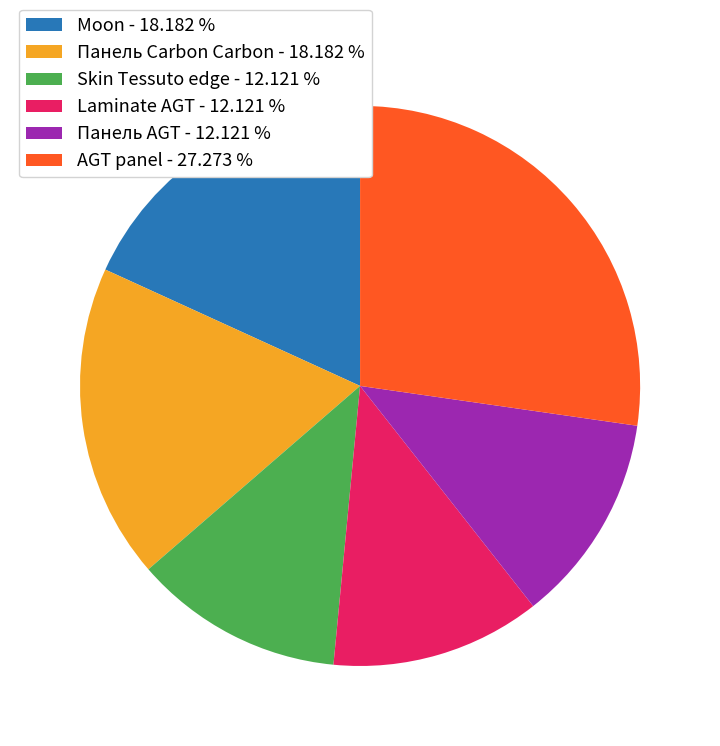

True or false: Laminate AGT accounts for 12% of the total.

True